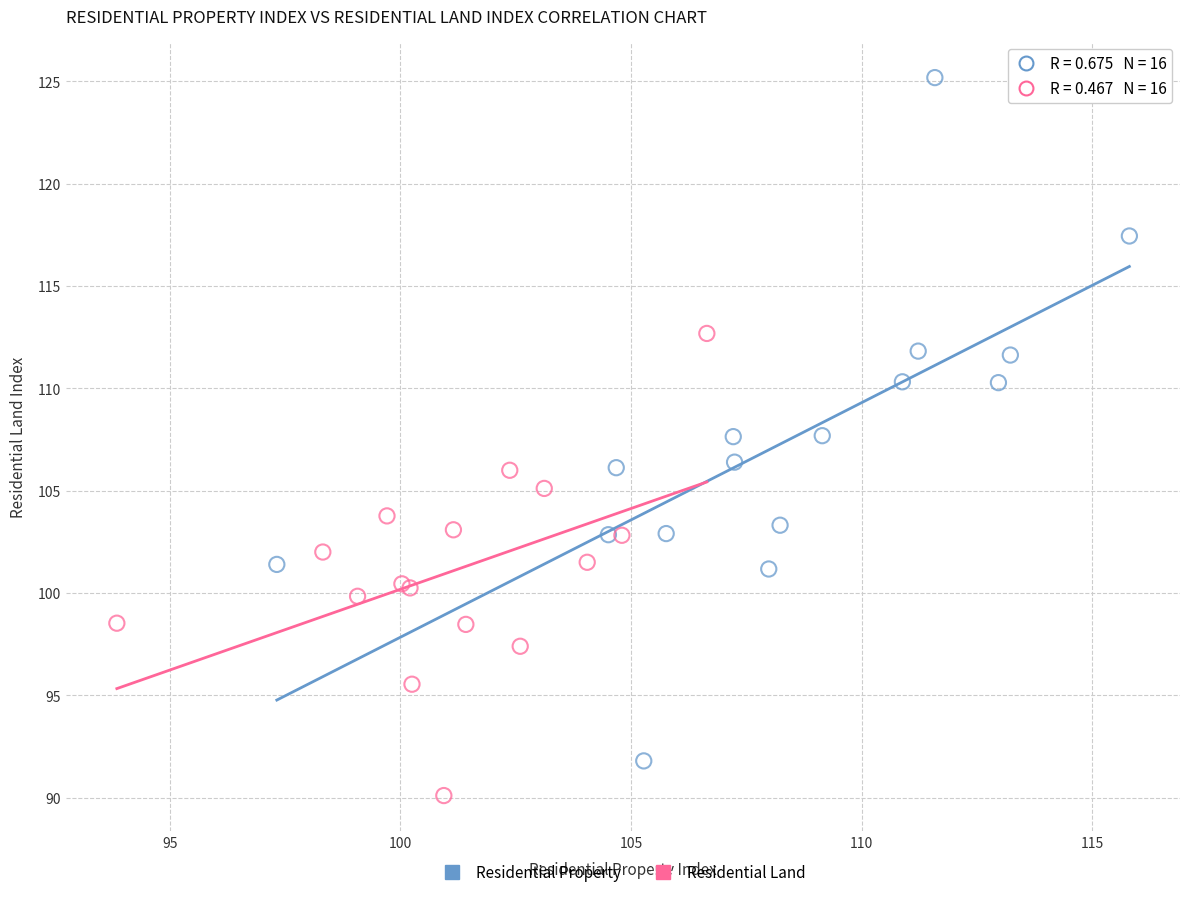

Which series reaches the minimum Y coordinate?

Residential Land